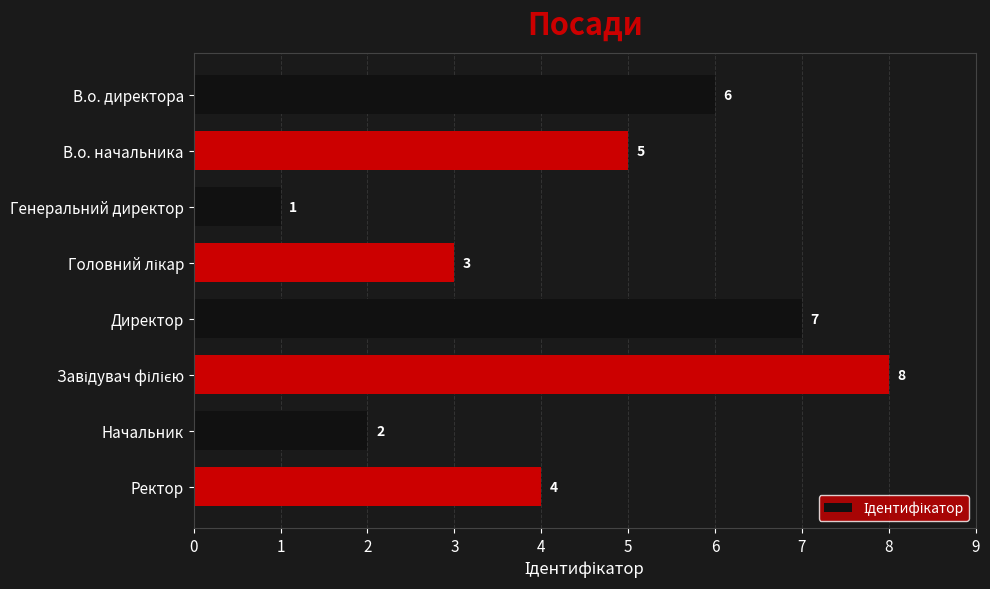

The chart shows a value of 4 at Ректор. True or false?

True